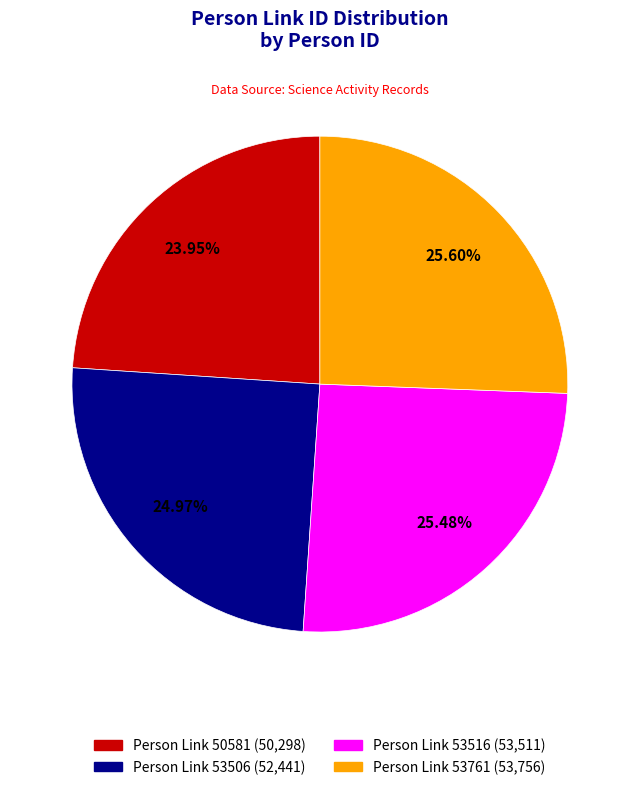

Is there any slice that represents more than half of the pie?

No